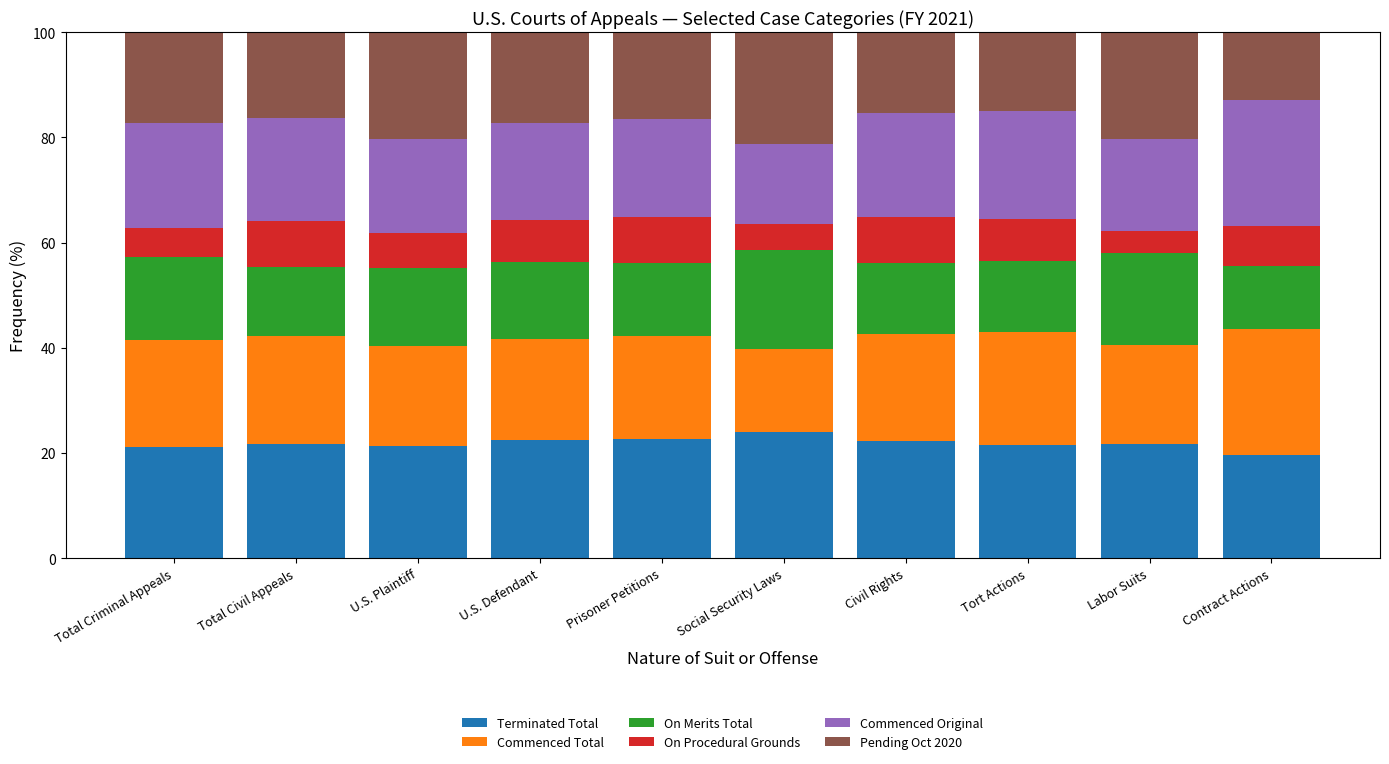

What is the maximum value for Terminated Total?

23.9